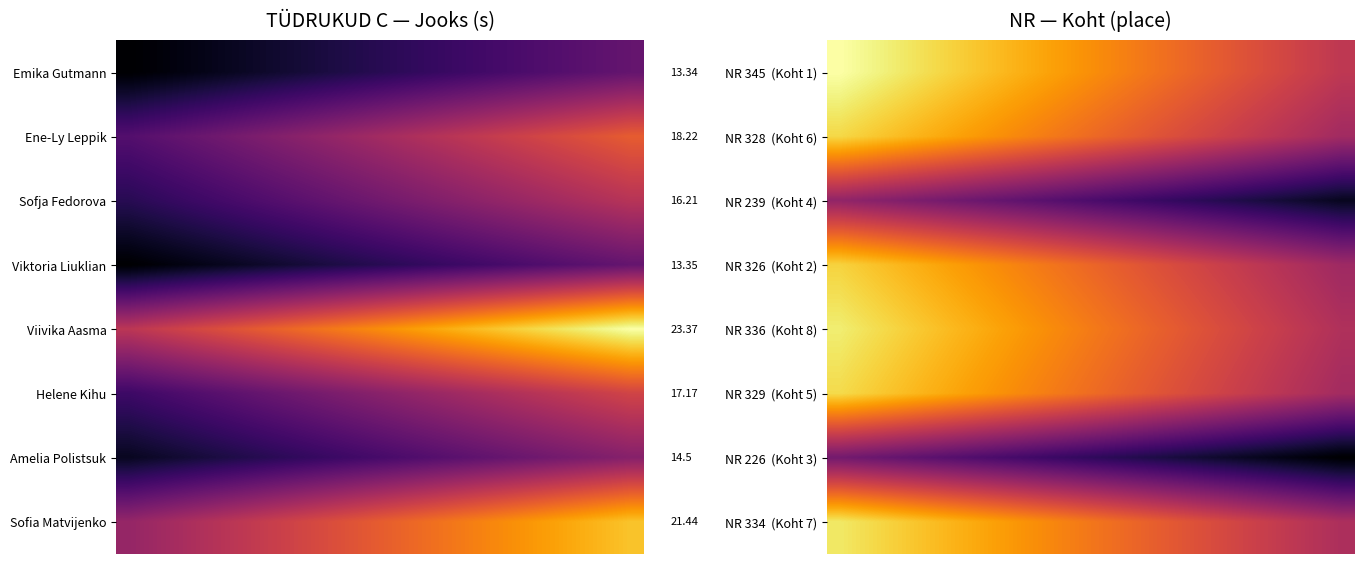

At how many categories does at least one series exceed 275?

16